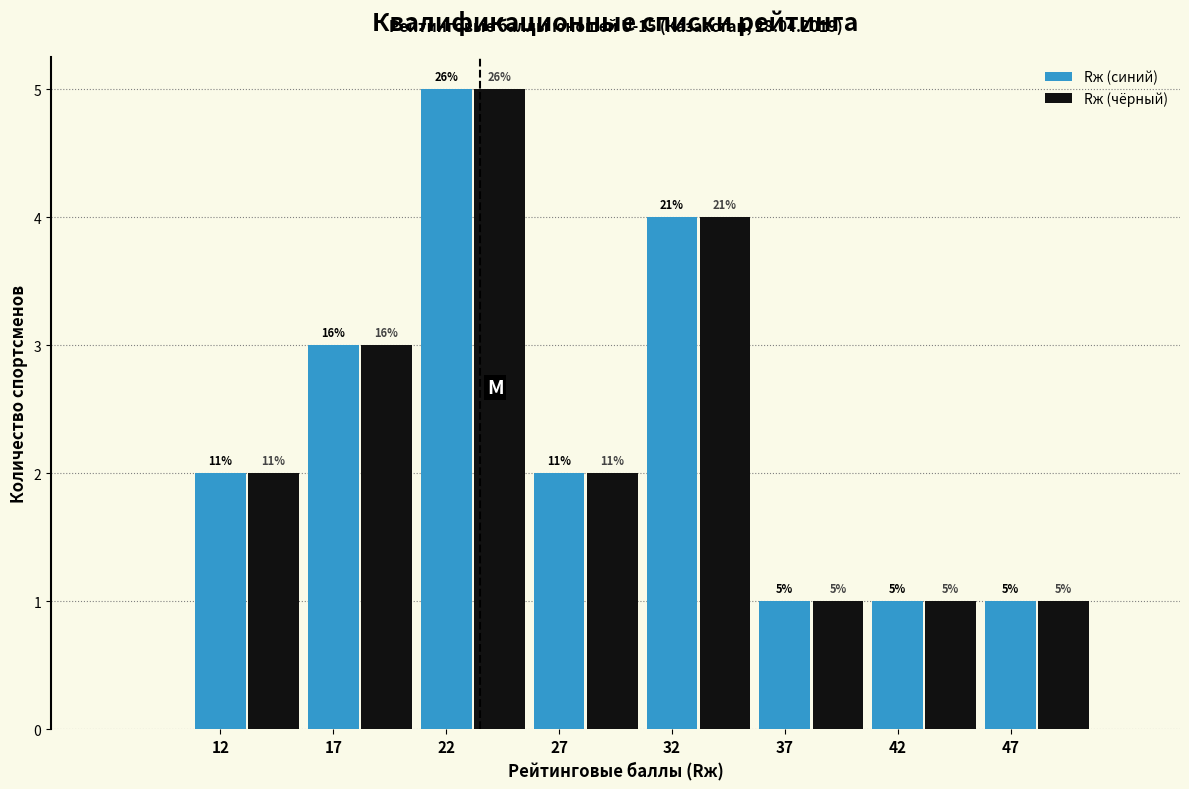

What are all the series names shown in the legend?

Rж (синий), Rж (чёрный)